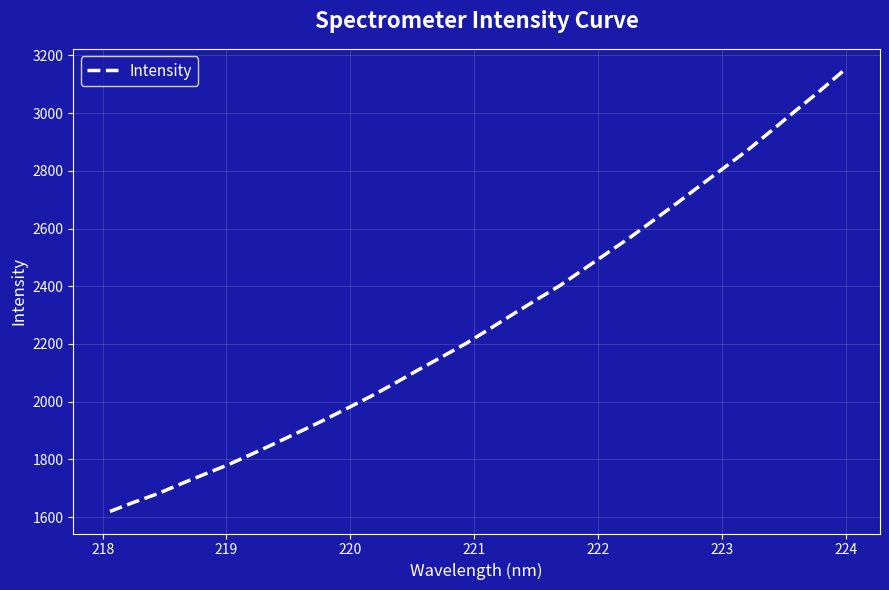

What is the minimum value shown in the chart?

1619.4